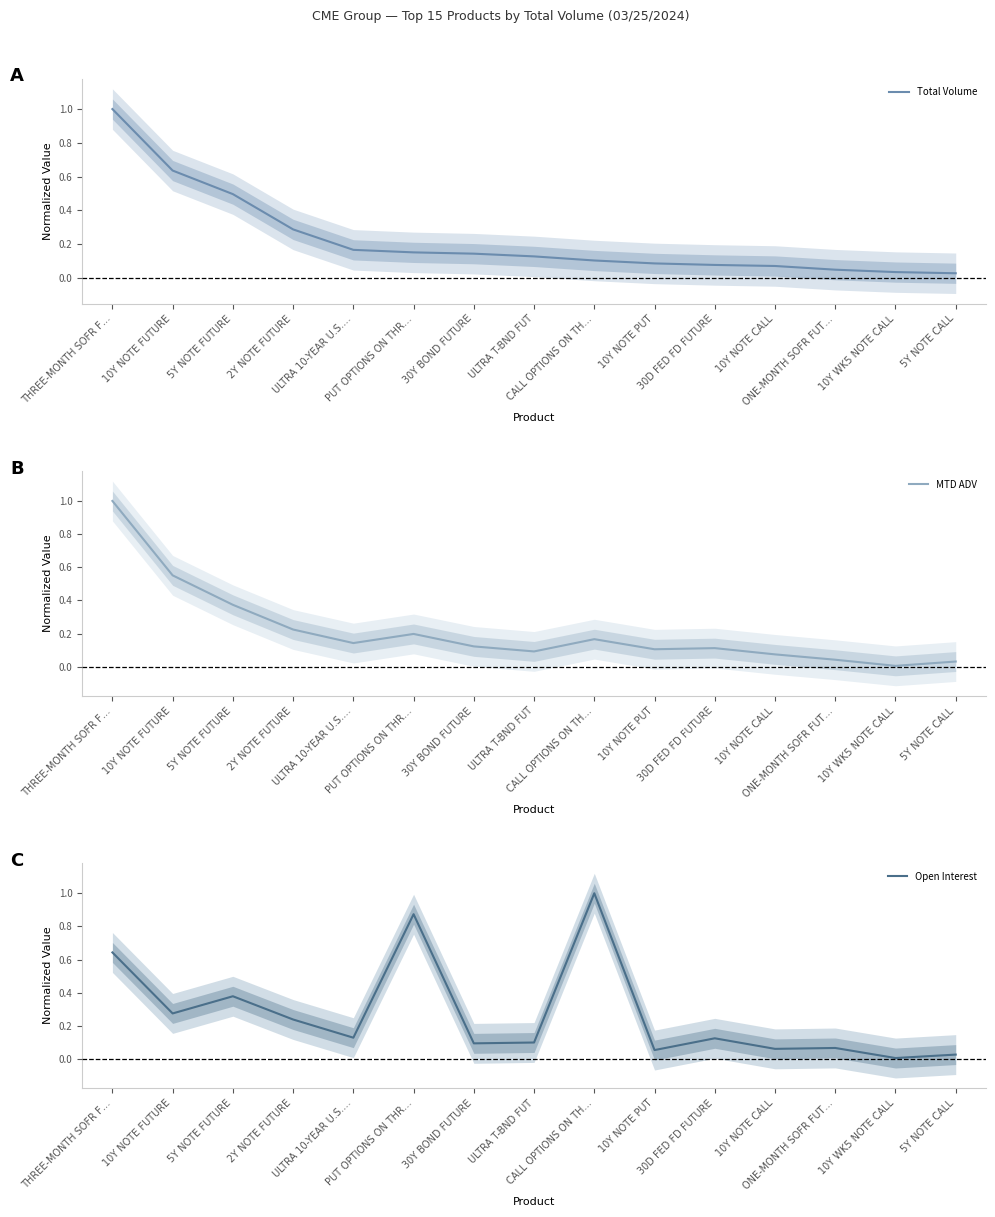

Which label corresponds to the smallest value in the chart?

10Y WK5 NOTE CALL